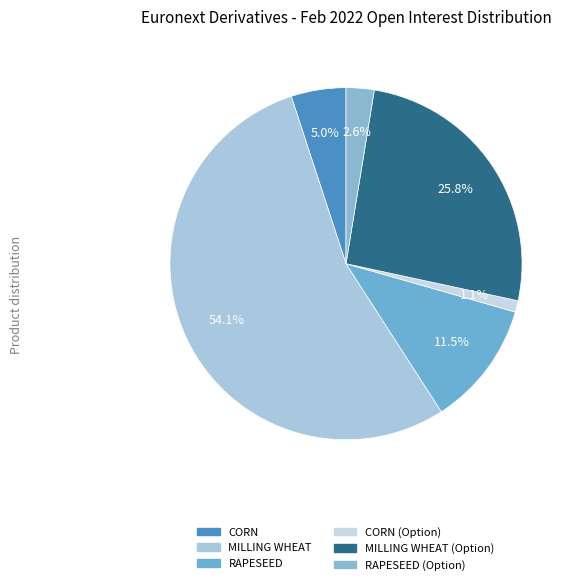

To the nearest percent, what is the difference between the largest and smallest slice percentages?

53%